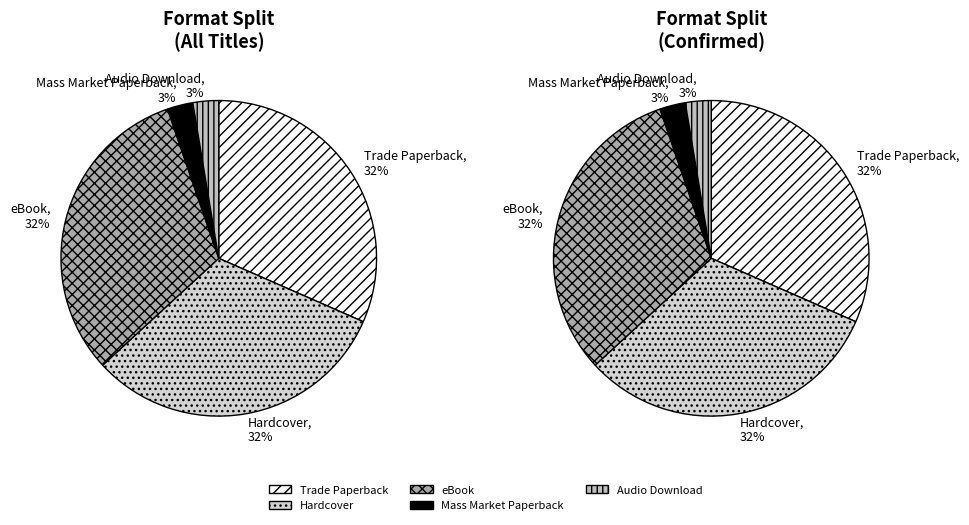

Does any single category account for the majority?

No